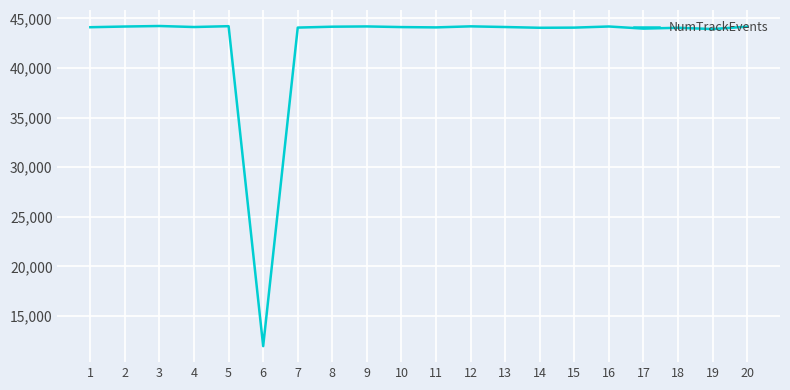

Is it true that the value at 8 is 44168?

True